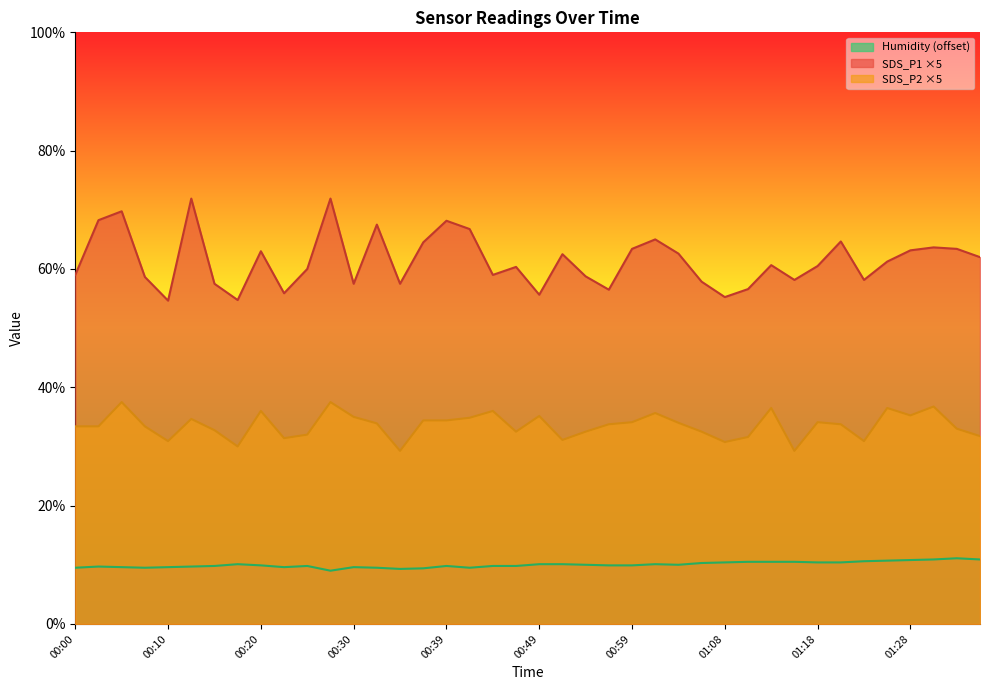

The value of SDS_P2 at 00:51 is 18.4. True or false?

False